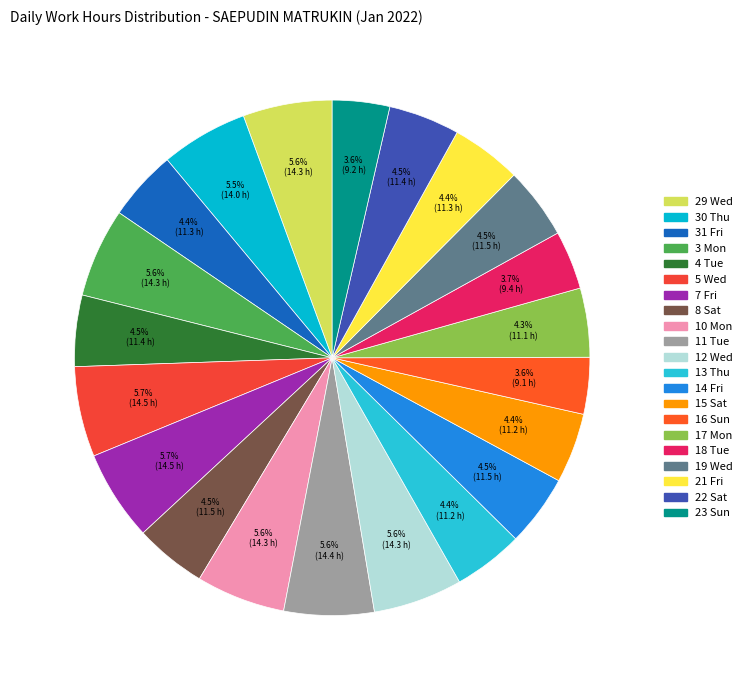

What is the largest slice in the pie chart?

7 Fri